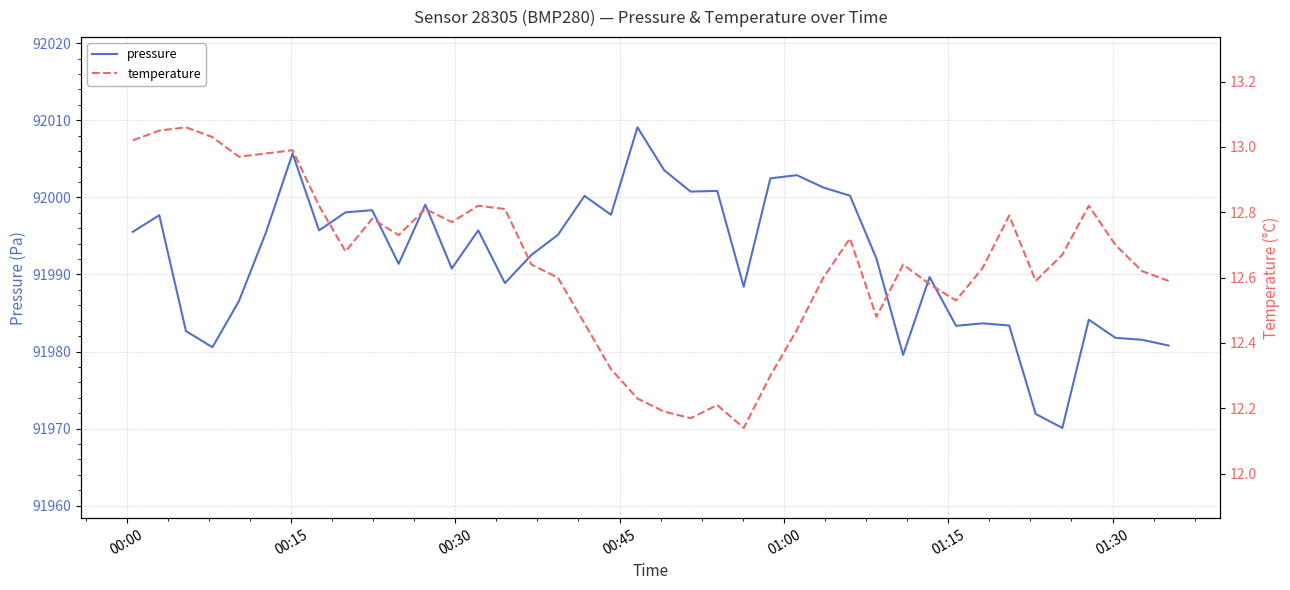

In temperature, how many points are higher than both neighbors (excluding endpoints)?

10